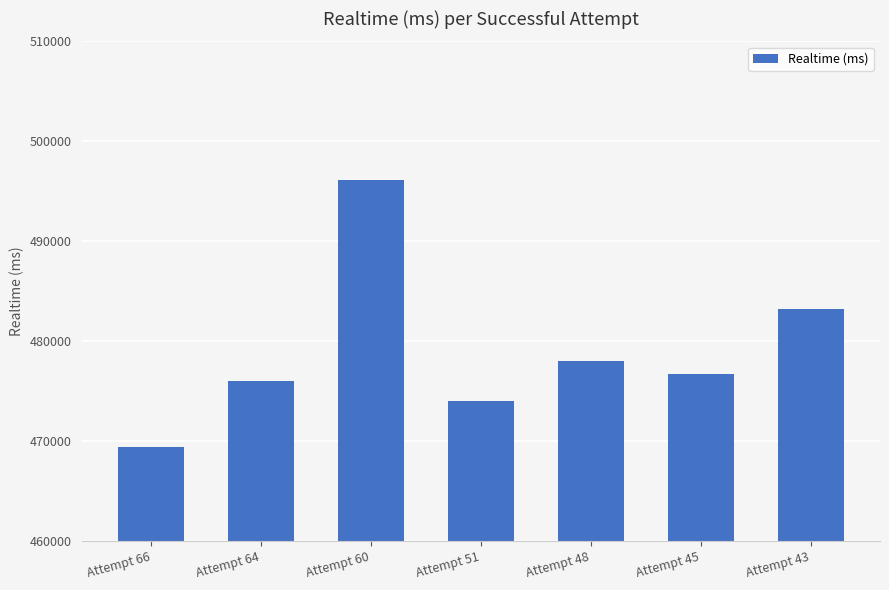

Rank the categories by value from highest to lowest.

Attempt 60, Attempt 43, Attempt 48, Attempt 45, Attempt 64, Attempt 51, Attempt 66